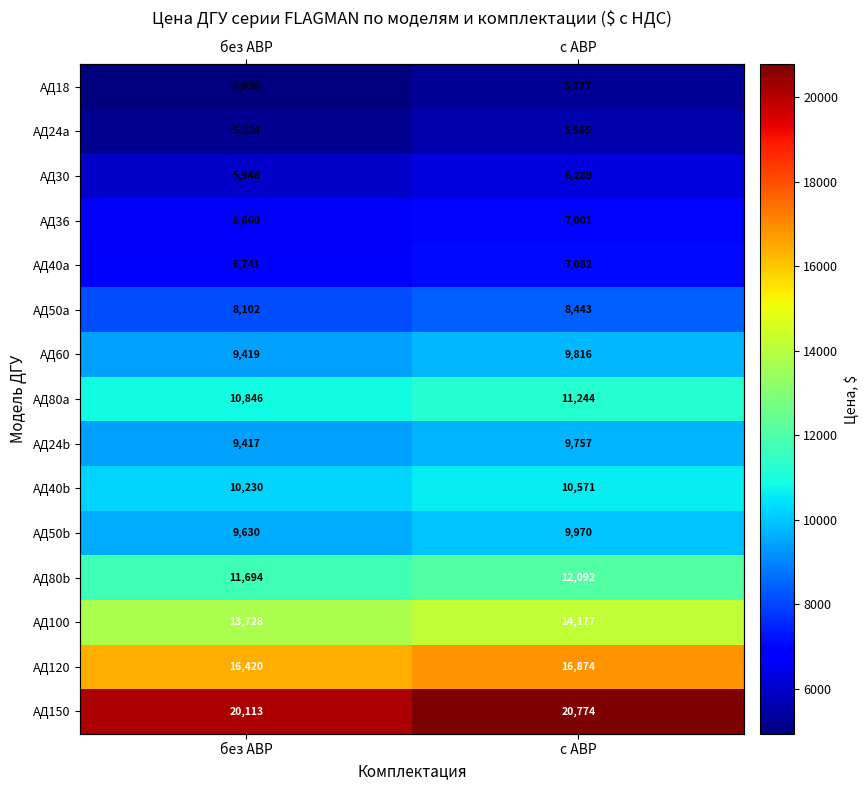

Rank the series at без АВР from highest to lowest value.

АД150, АД120, АД100, АД80b, АД80a, АД40b, АД50b, АД60, АД24b, АД50a, АД40a, АД36, АД30, АД24a, АД18